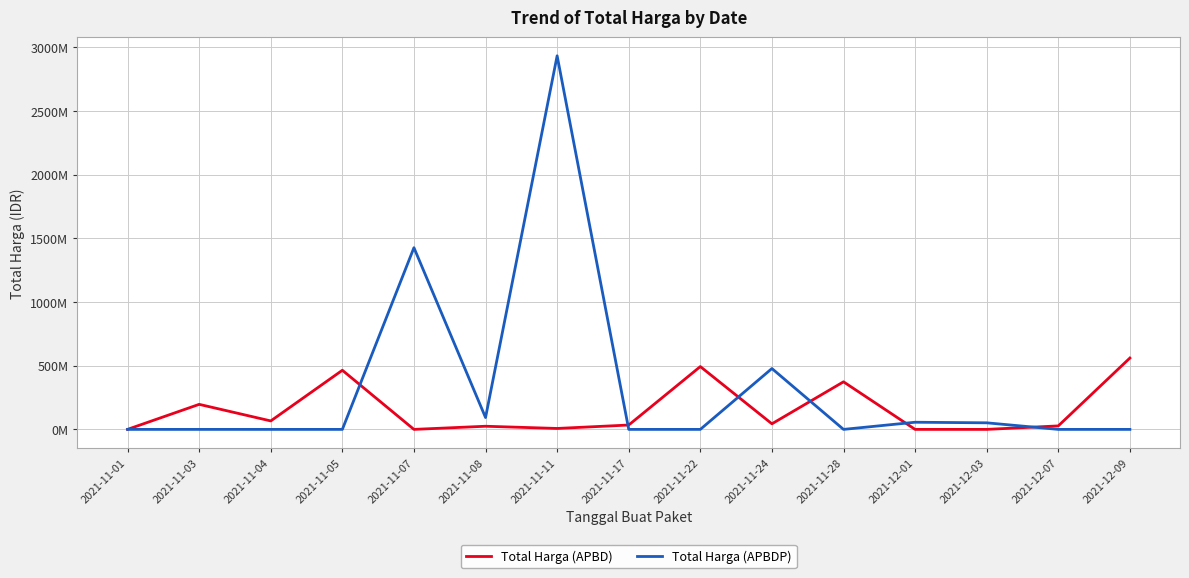

At which category does the chart reach its minimum across all series?

2021-11-07